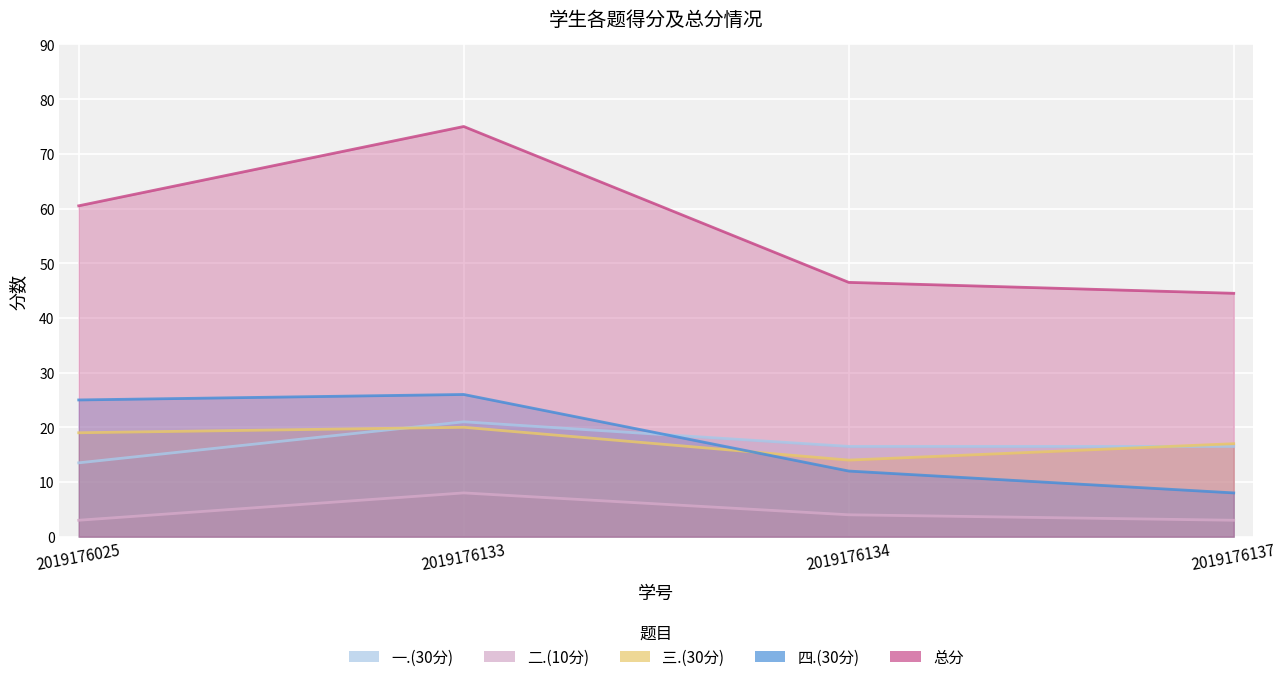

True or false: 总分 has a value of 46.5 at 2019176134.

True